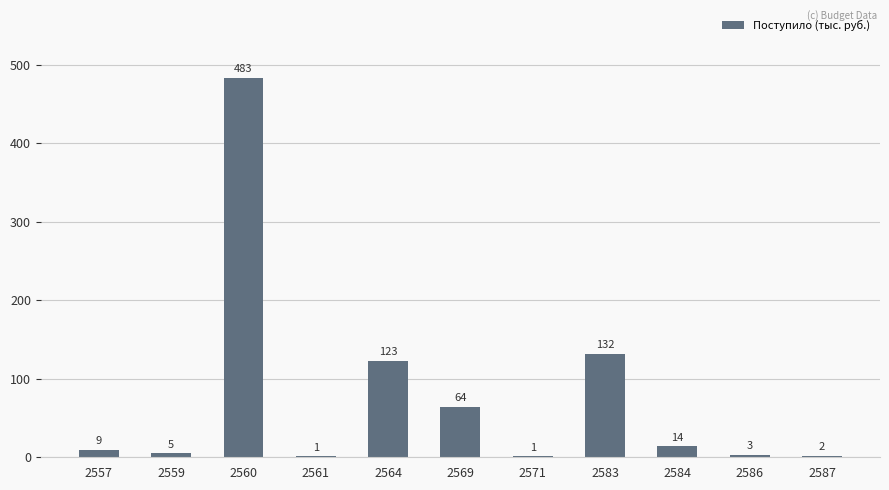

True or false: the data shows 132 at 2583.

True